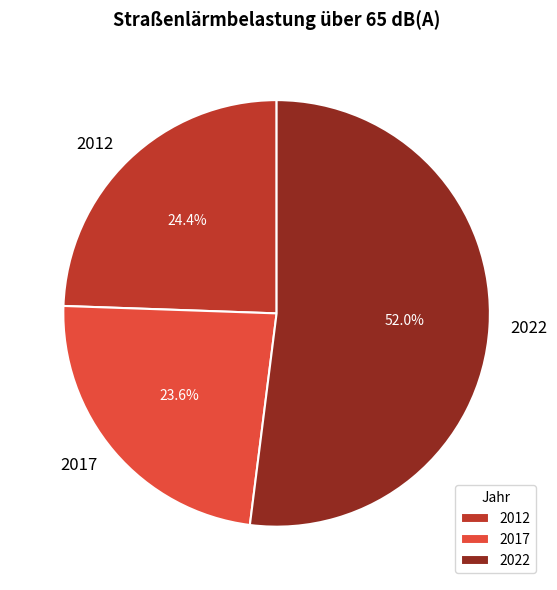

Does 2022 account for over 50% of the chart?

Yes